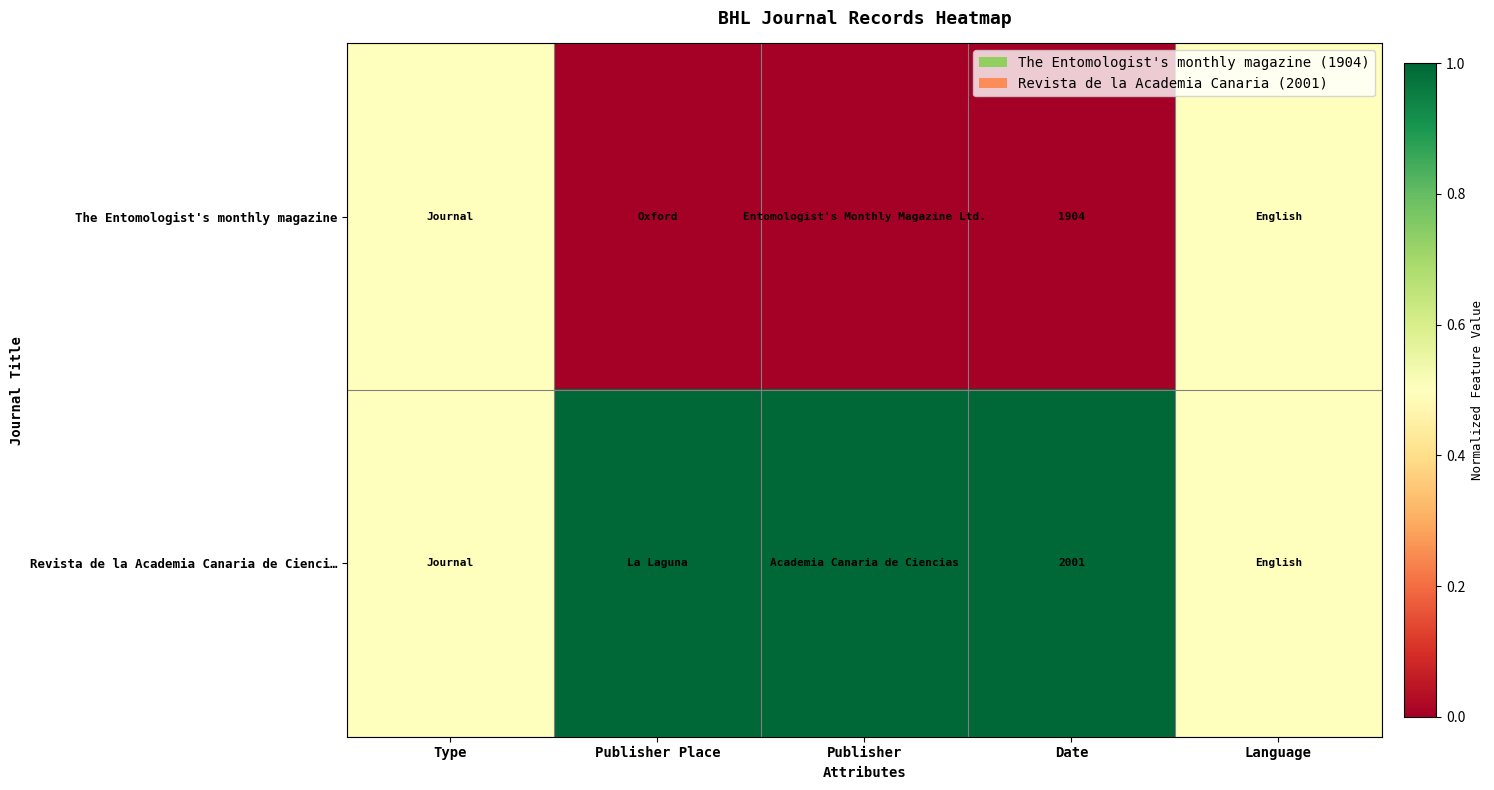

How many data points in Revista de la Academia Canaria de Cienci… are less than 1?

2